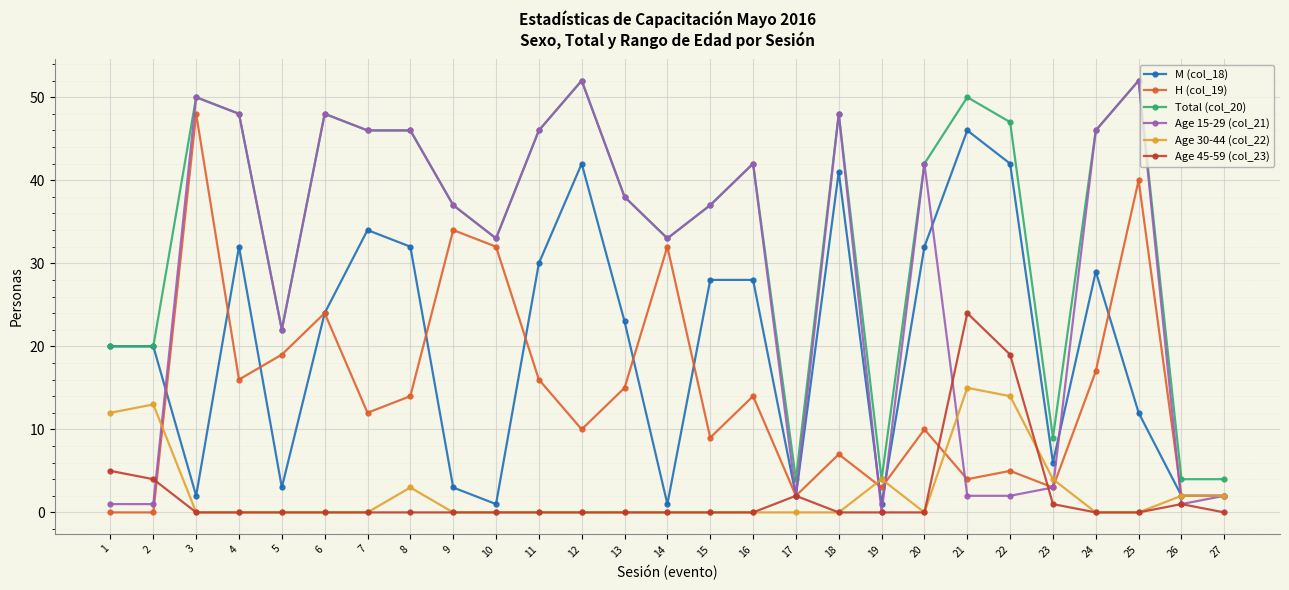

Is the value of M (col_18) at 23 greater than the value of Age 45-59 (col_23) at 5?

Yes